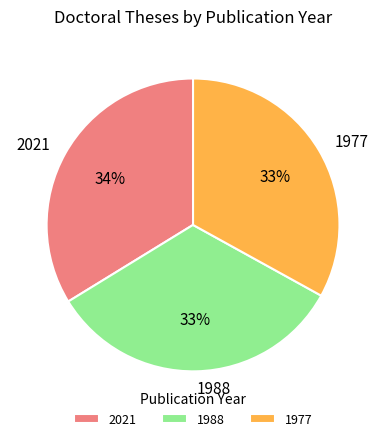

Do 2021 and 1988 together represent more than half of the pie?

Yes